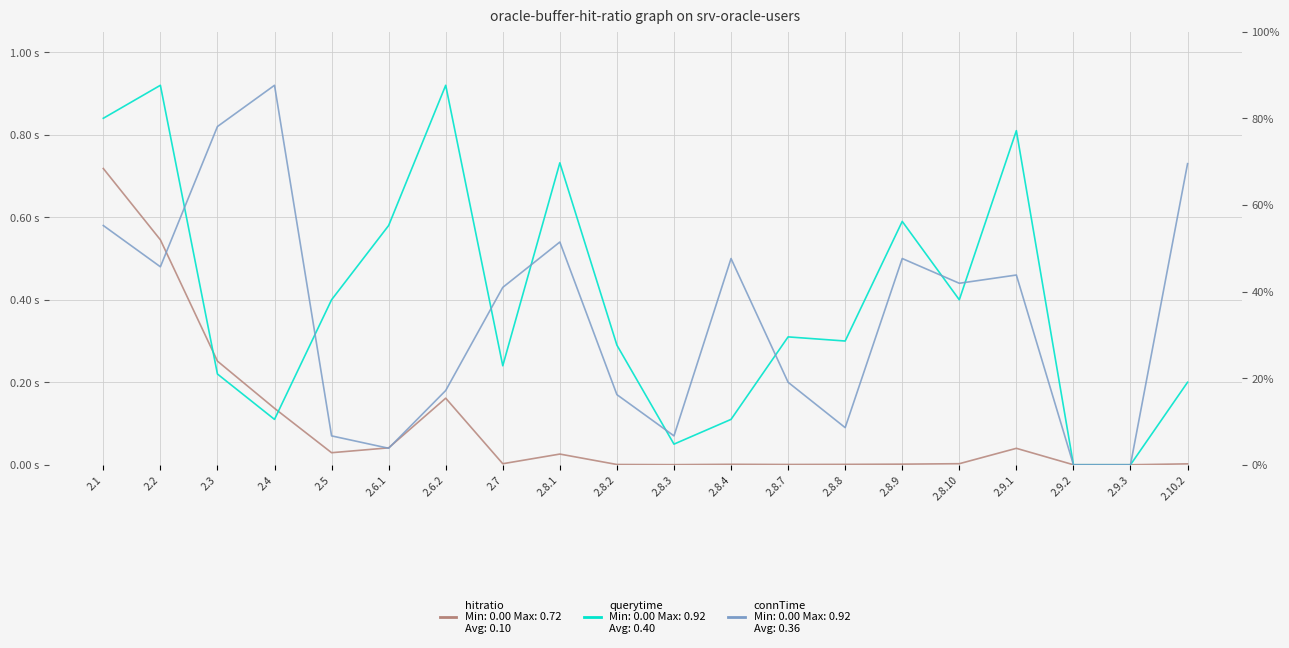

After their last crossing, which series has the higher values: connTime or querytime?

querytime